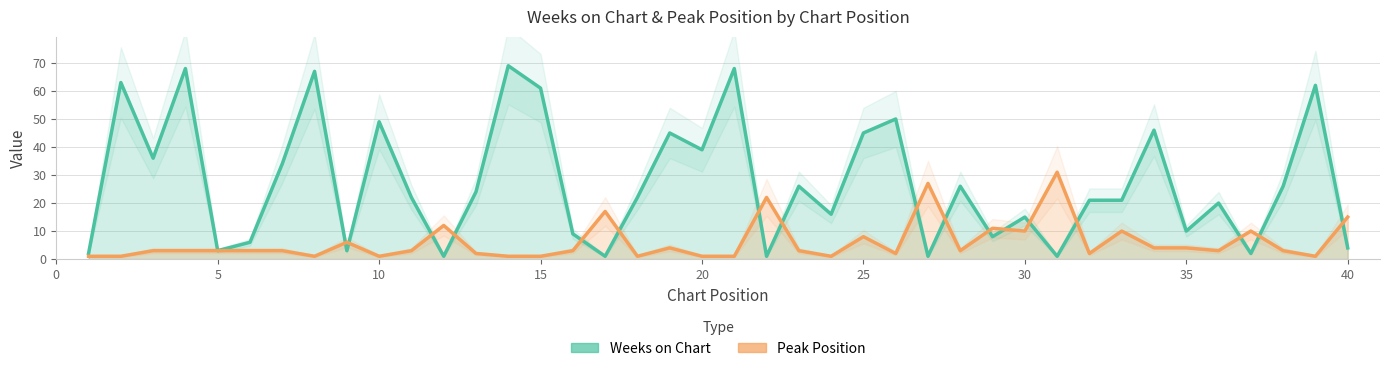

True or false: Weeks on Chart and Peak Position intersect in this chart.

True